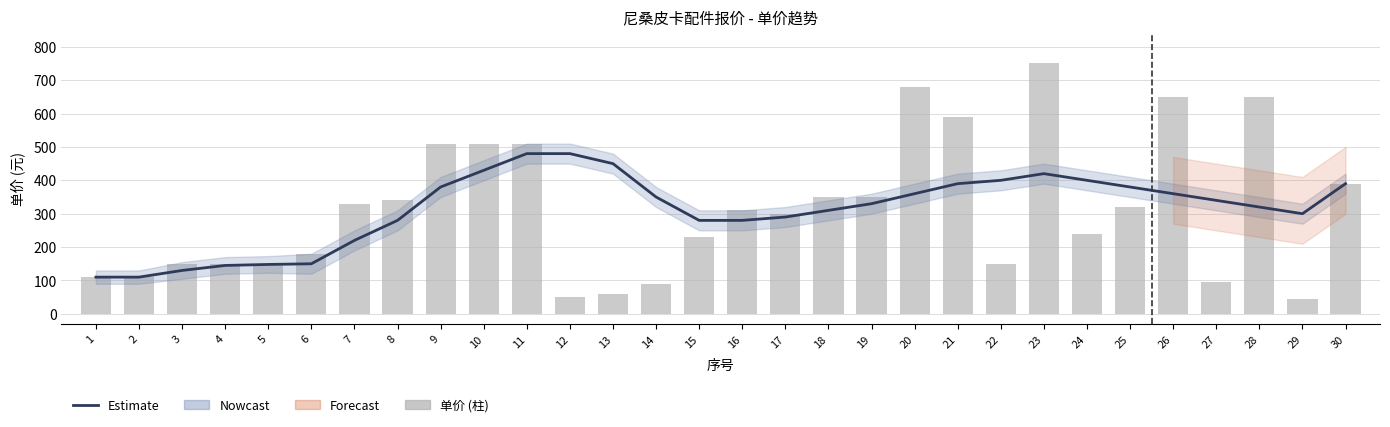

The value of Estimate at 17 is 290. True or false?

True